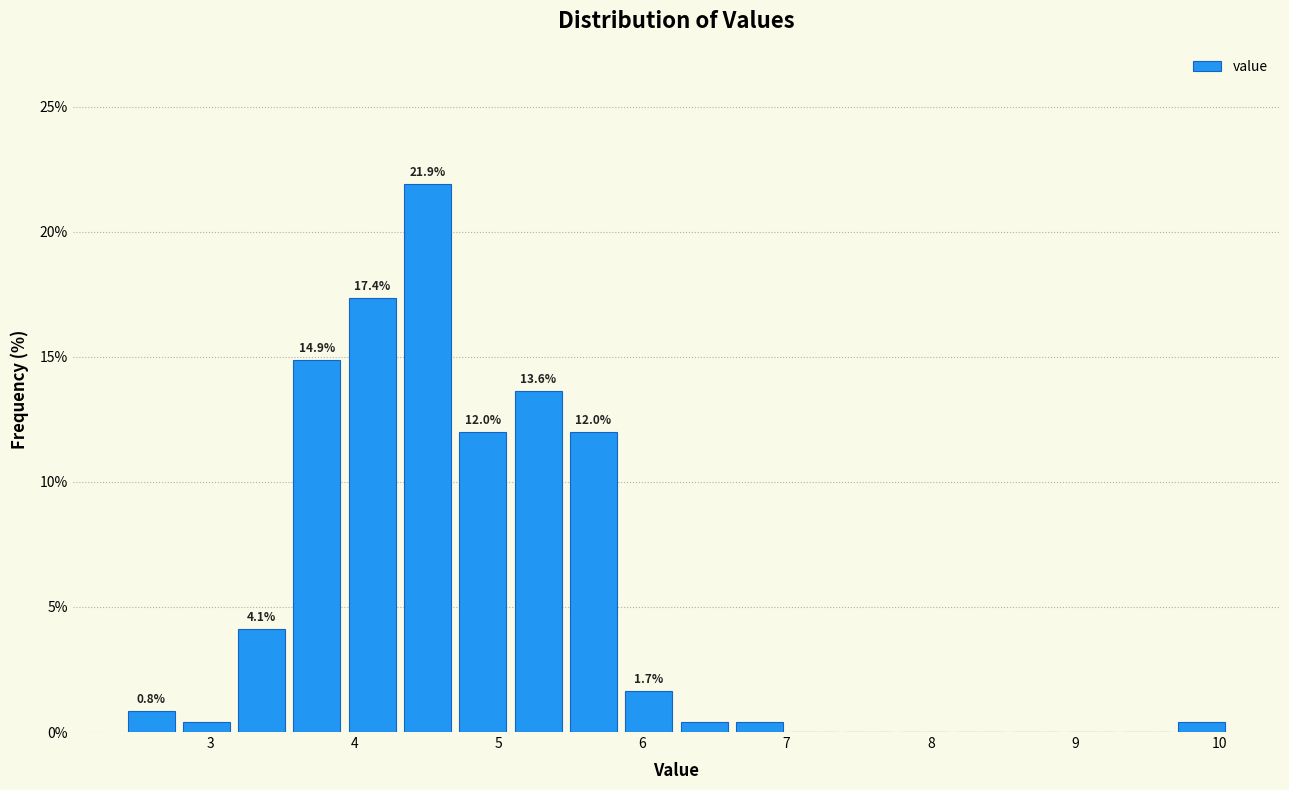

Read against the x-axis, roughly where is the centre of the tallest bar?

4.5